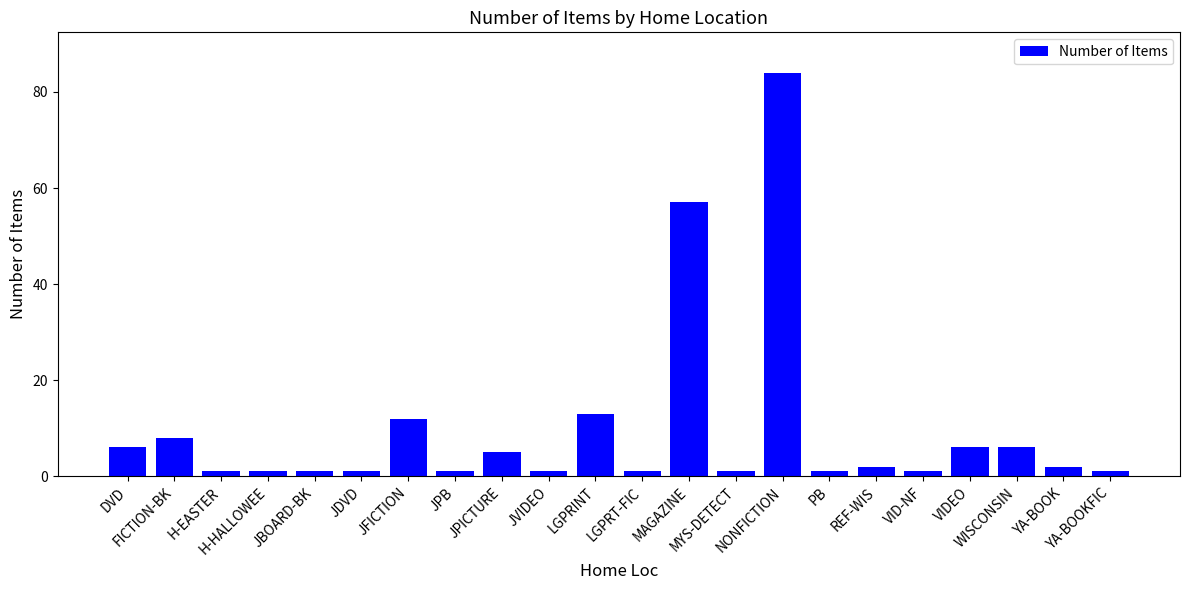

The chart shows a value of 10 at WISCONSIN. True or false?

False